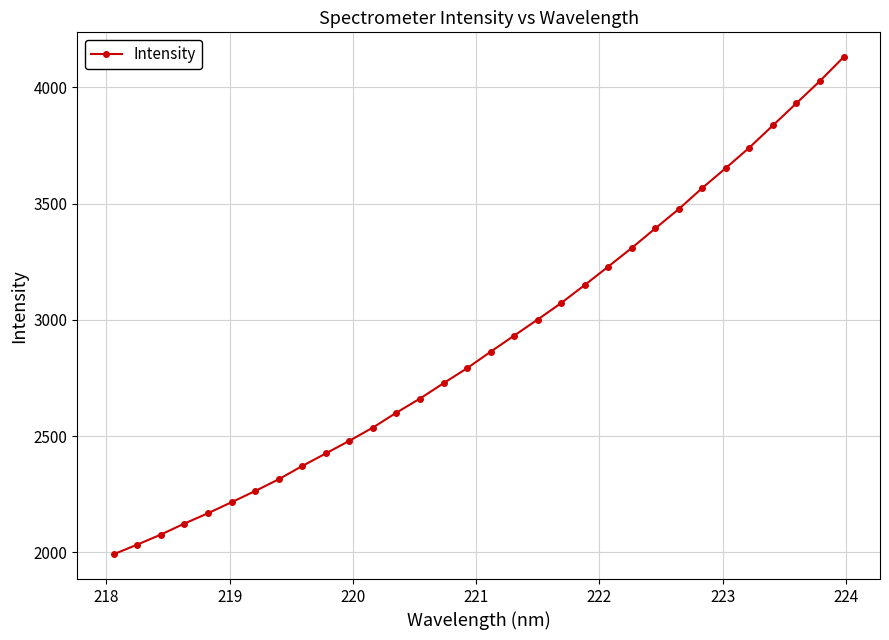

What is the value of the 7th point from the left?

2263.4